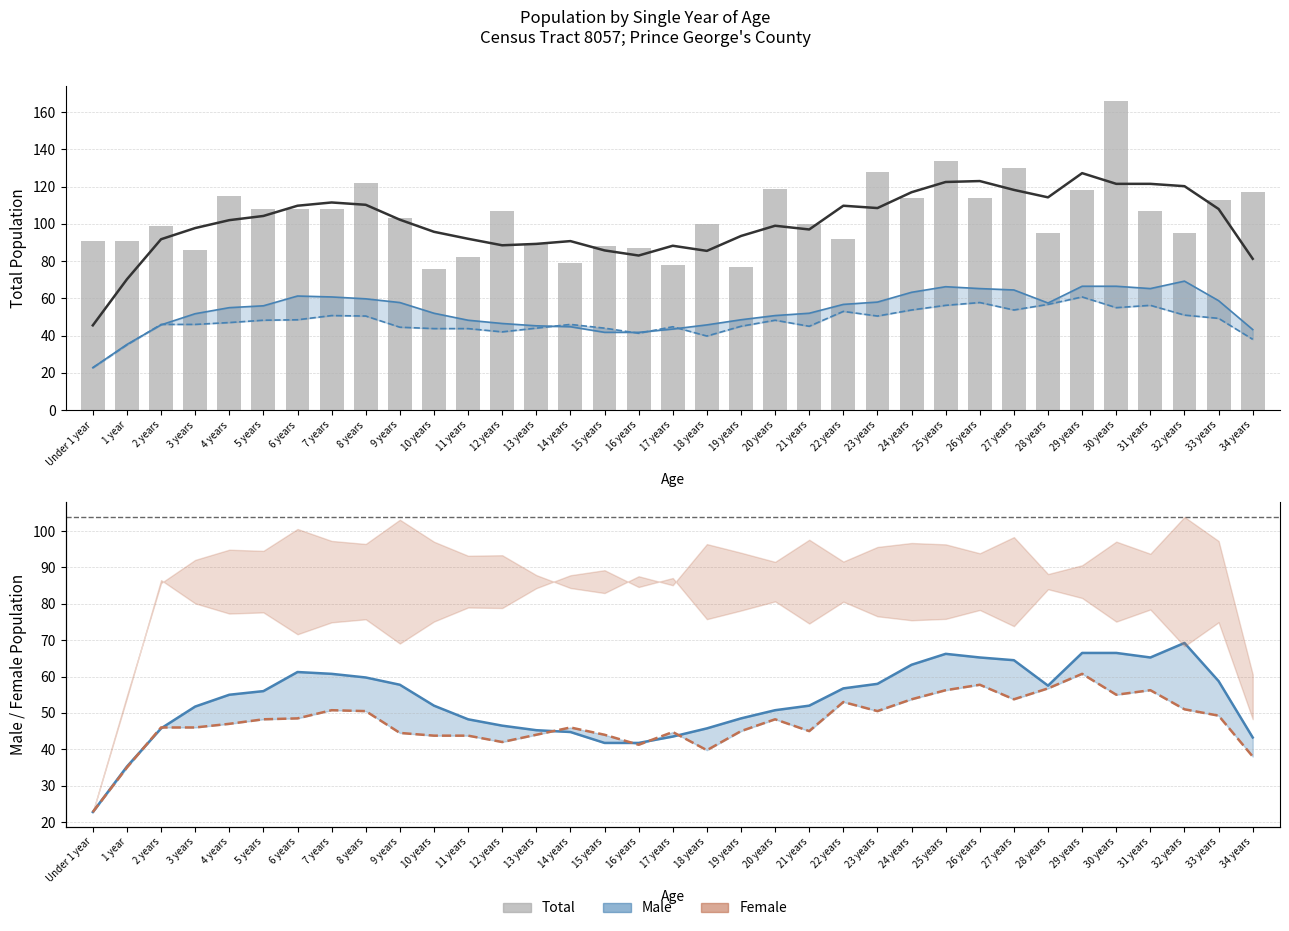

What is the difference between the Female values at 15 years and 22 years?

9.0